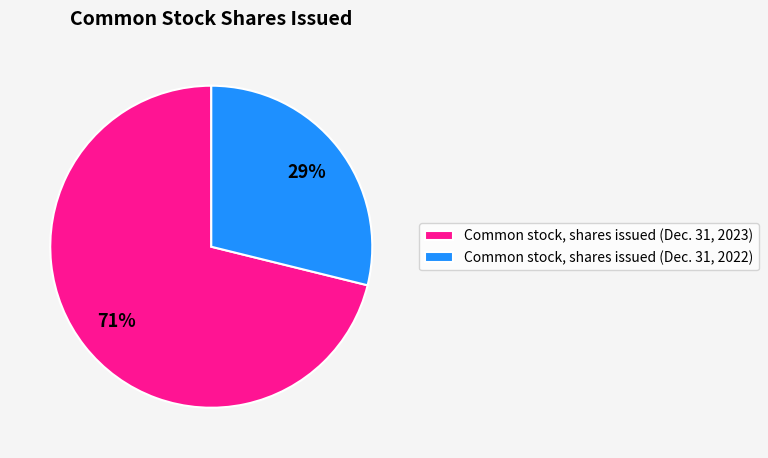

Which category accounts for the majority?

Common stock, shares issued (Dec. 31, 2023)